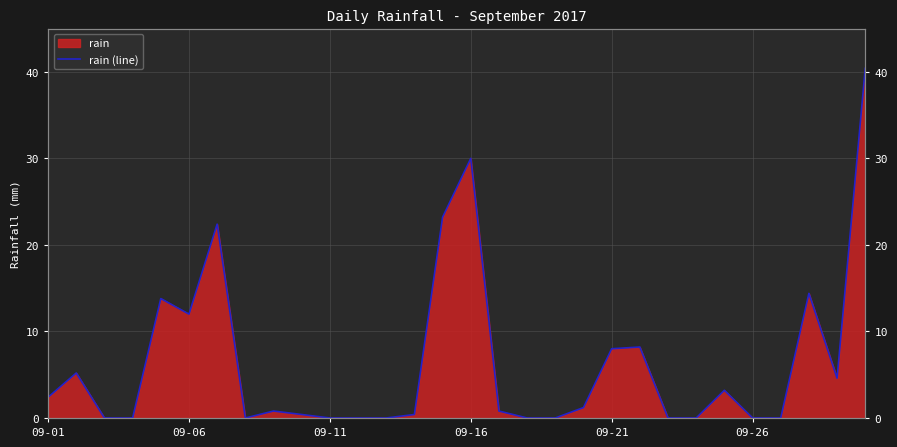

What is the sum of all values?

191.4